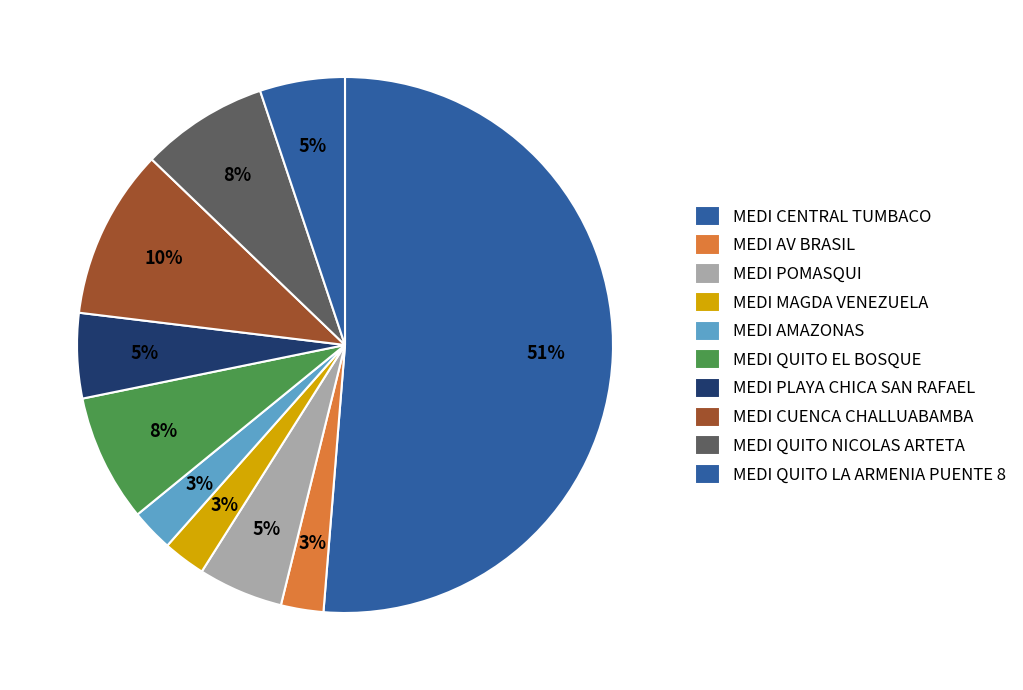

How many segments does this pie chart have?

10